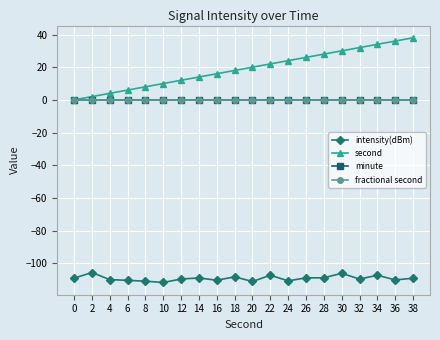

True or false: minute has a value of 0.0 at 14.

True